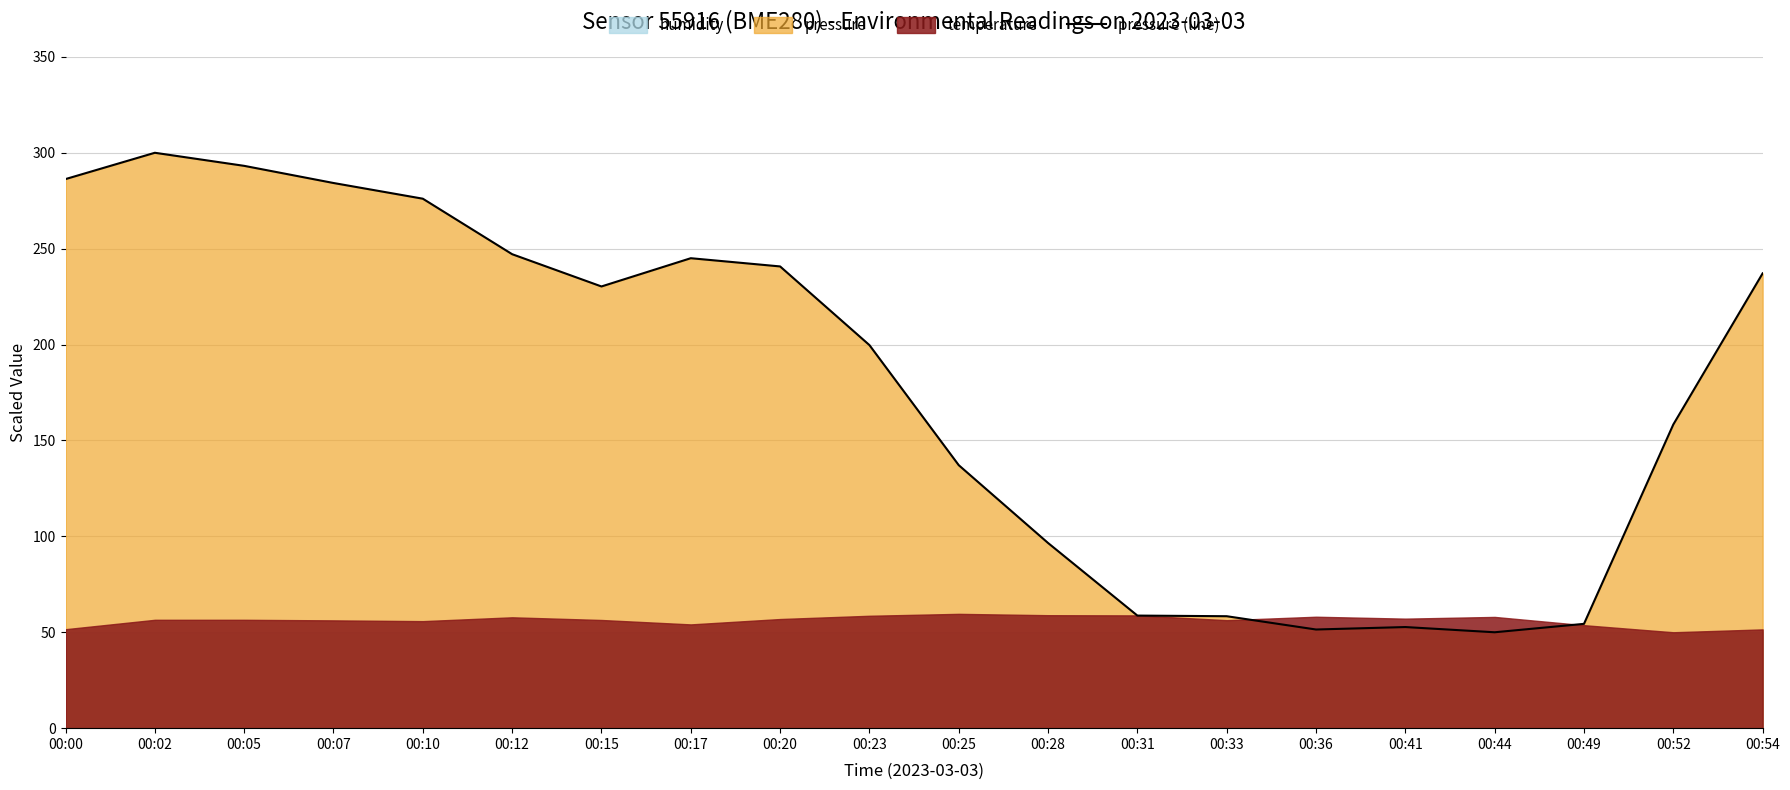

The value of pressure (line) at 00:23 is 111.0. True or false?

False